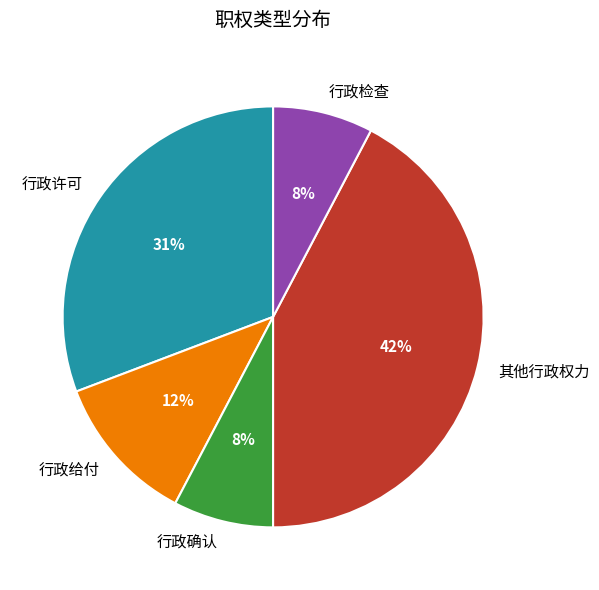

True or false: 行政许可 accounts for 18% of the total.

False